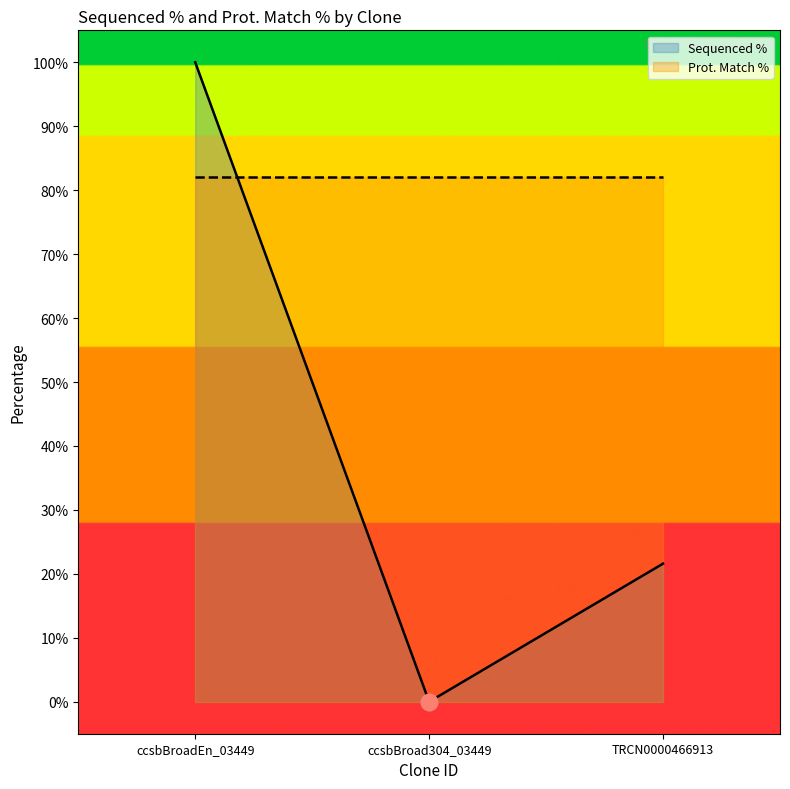

At which label does Sequenced % first exceed 21?

ccsbBroadEn_03449